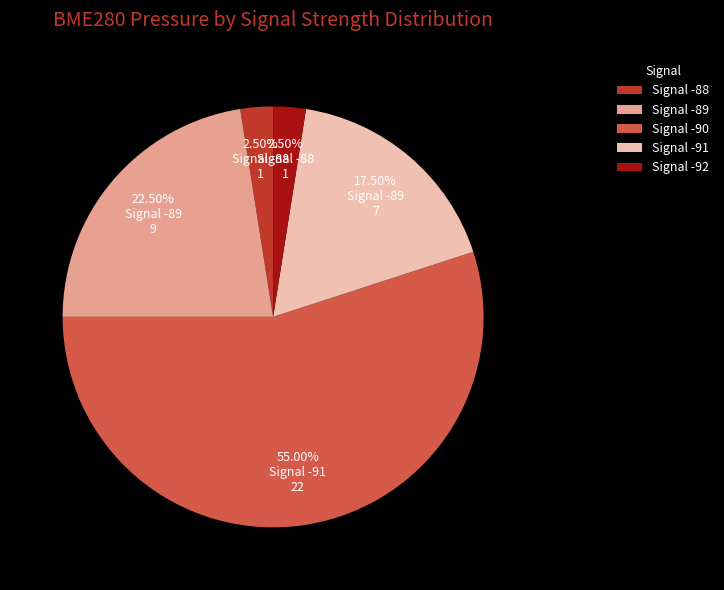

What is the largest slice in the pie chart?

Signal -90